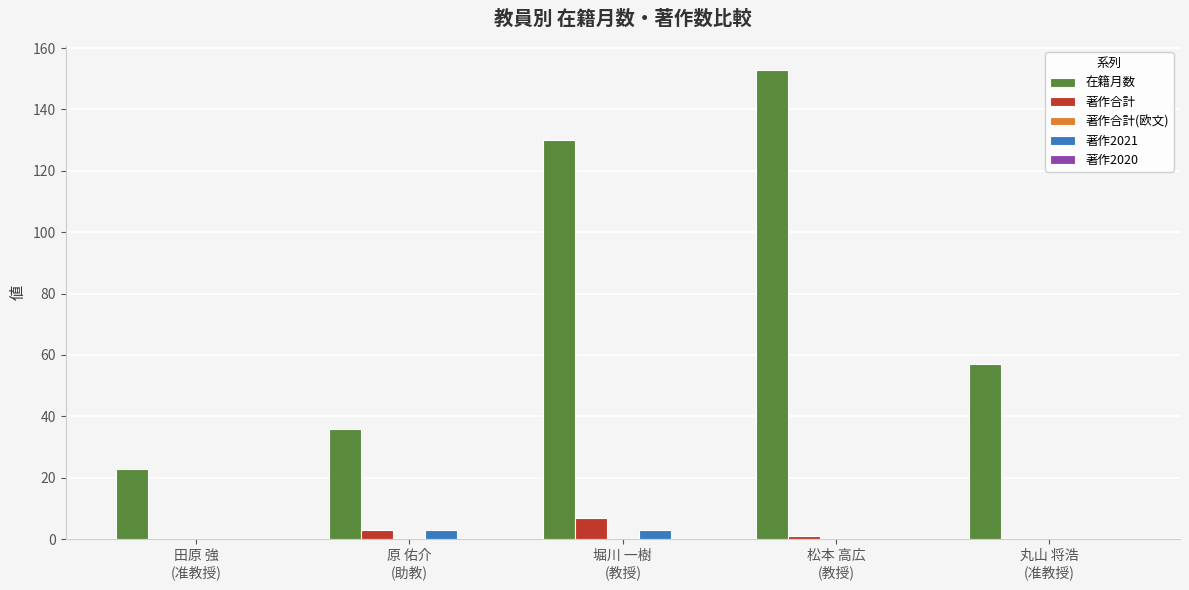

Count the number of categories in the chart.

5